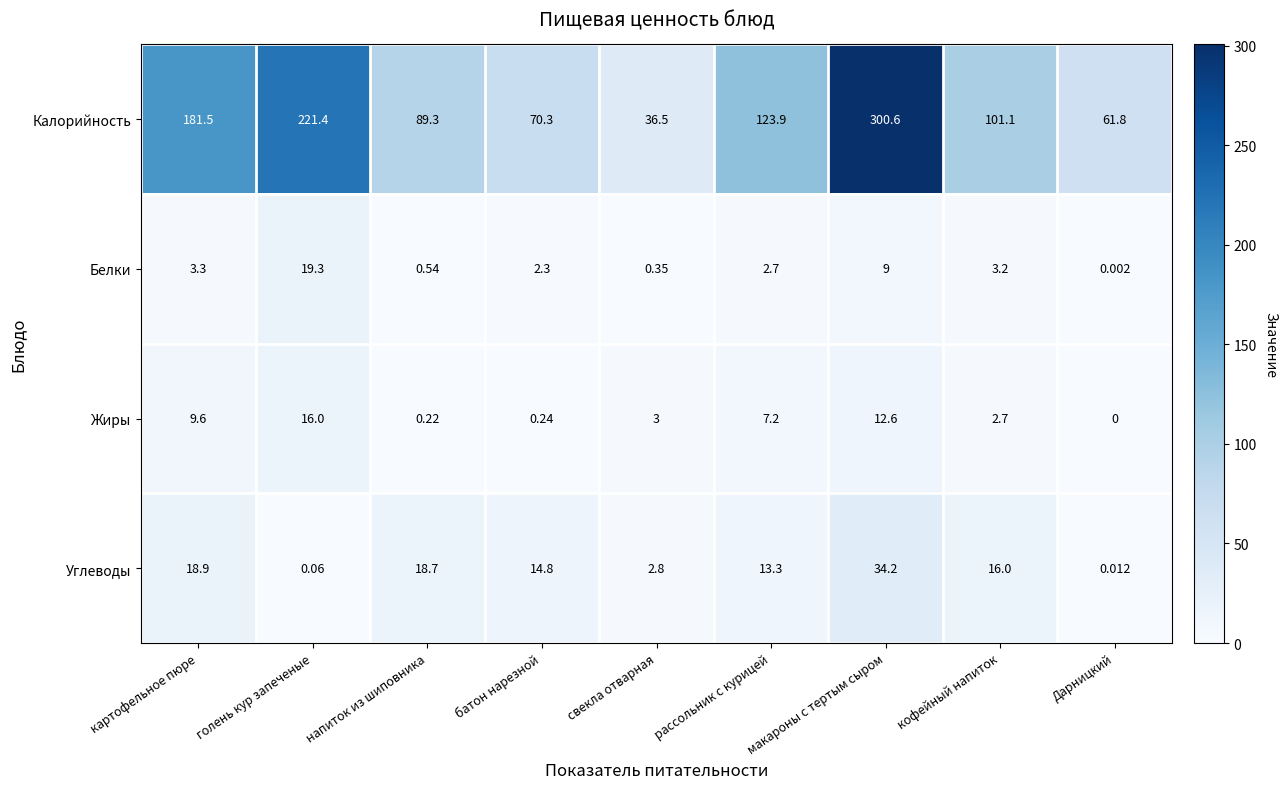

Where is Углеводы nearest to the value 17?

кофейный напиток